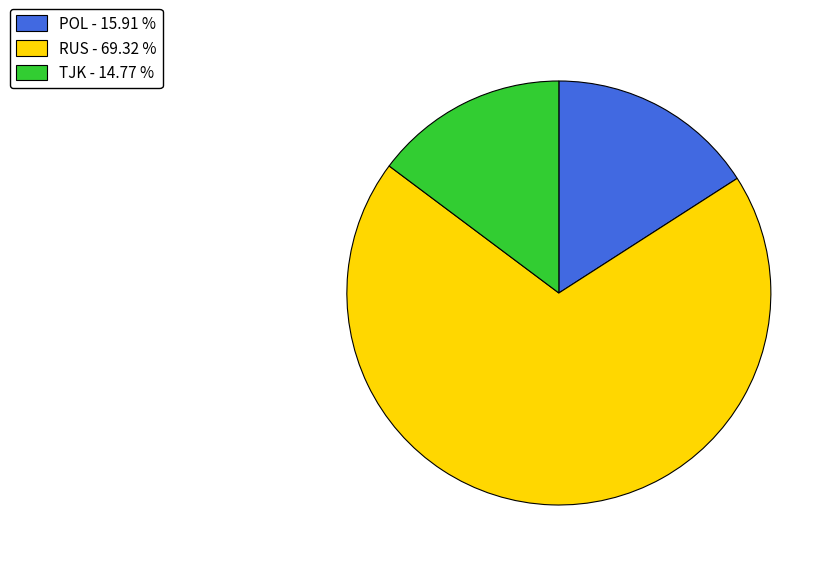

Between RUS - 69.32 % and TJK - 14.77 %, which is larger?

RUS - 69.32 %